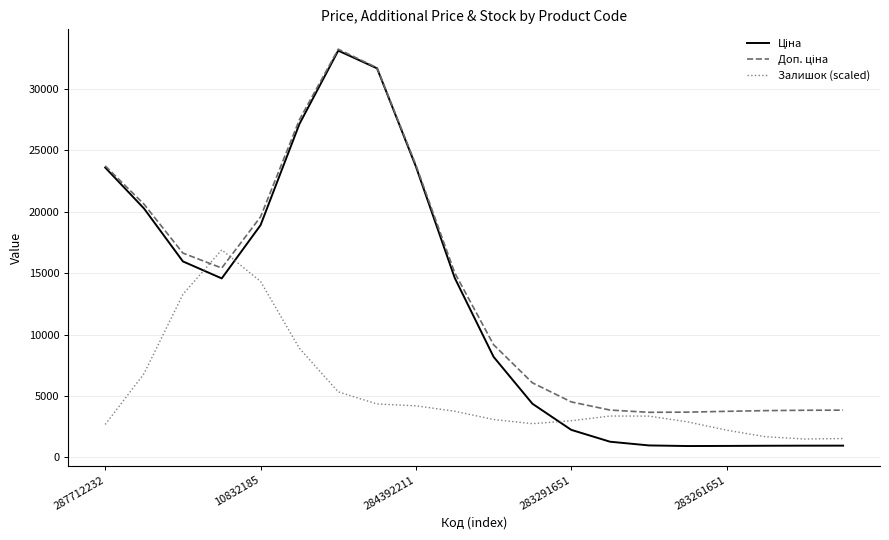

Does the chart have visible grid lines?

Yes